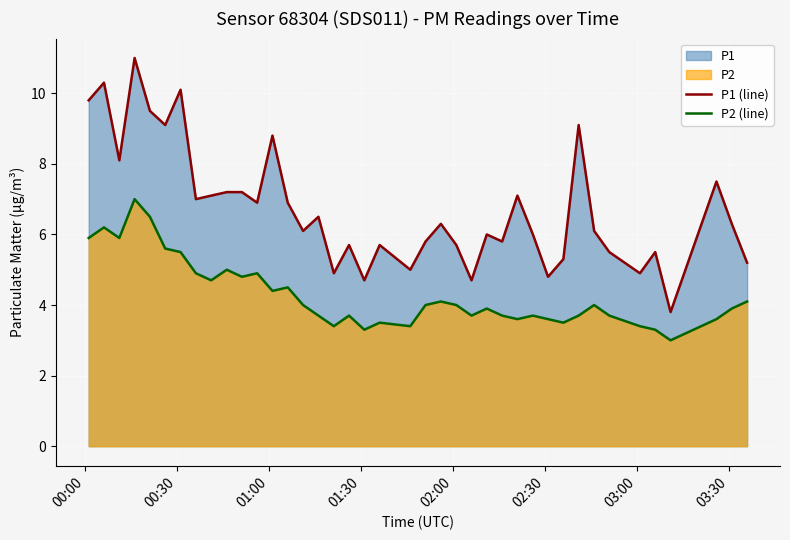

Which series has the largest total across all categories?

P1 (line)